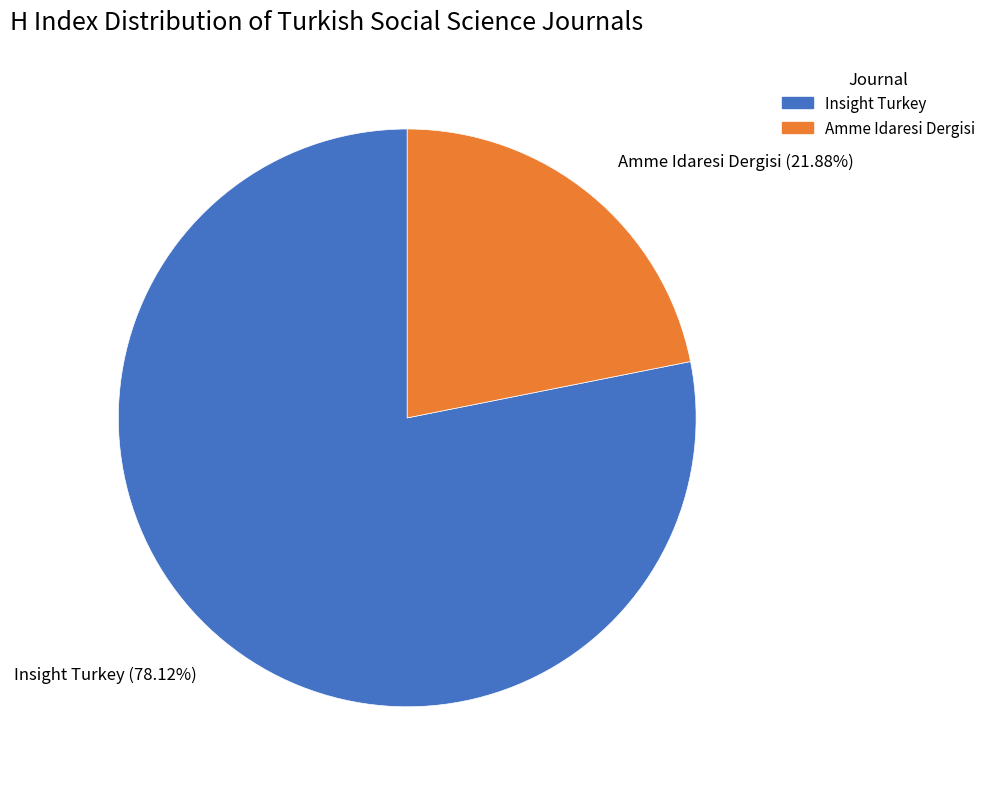

Is there a majority slice in this chart?

Yes